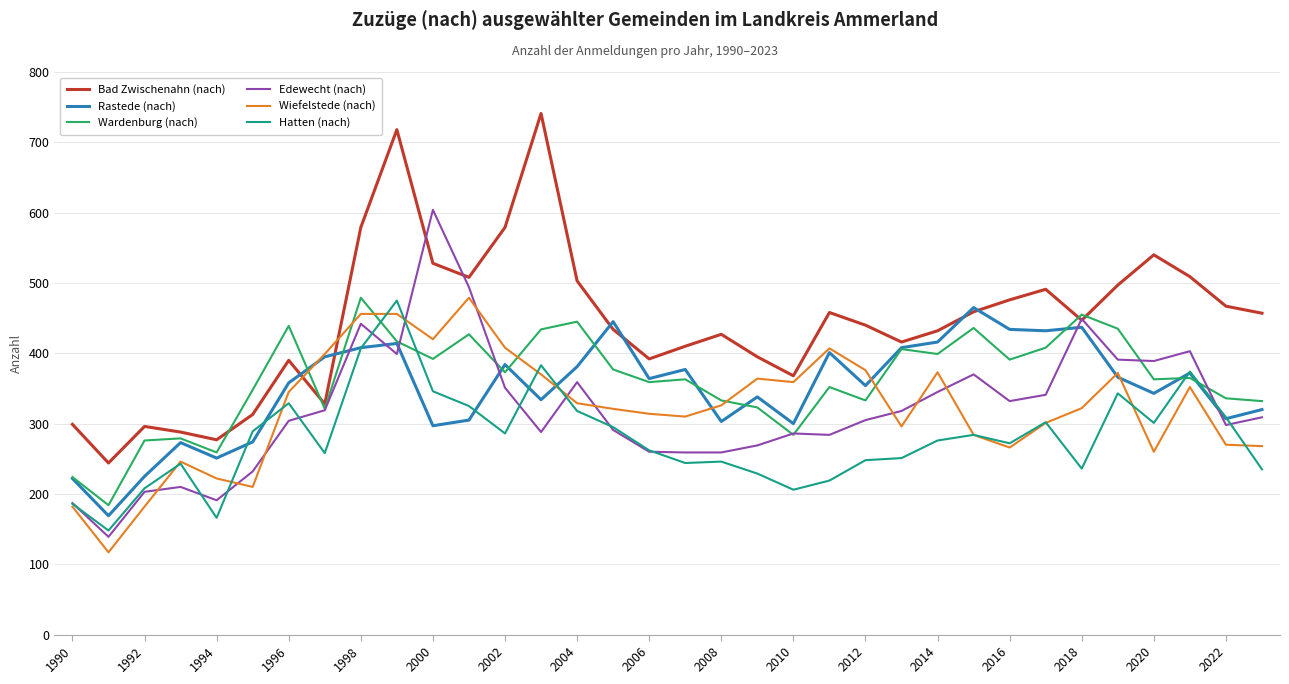

True or false: Edewecht (nach) and Rastede (nach) cross at least once.

True